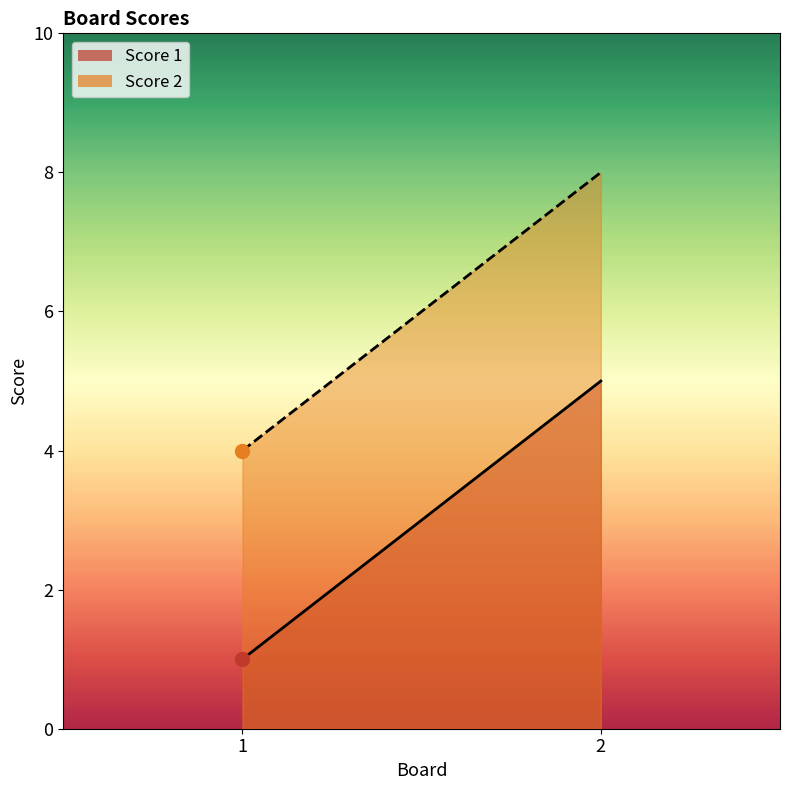

At which category is the sum across all series the highest?

2